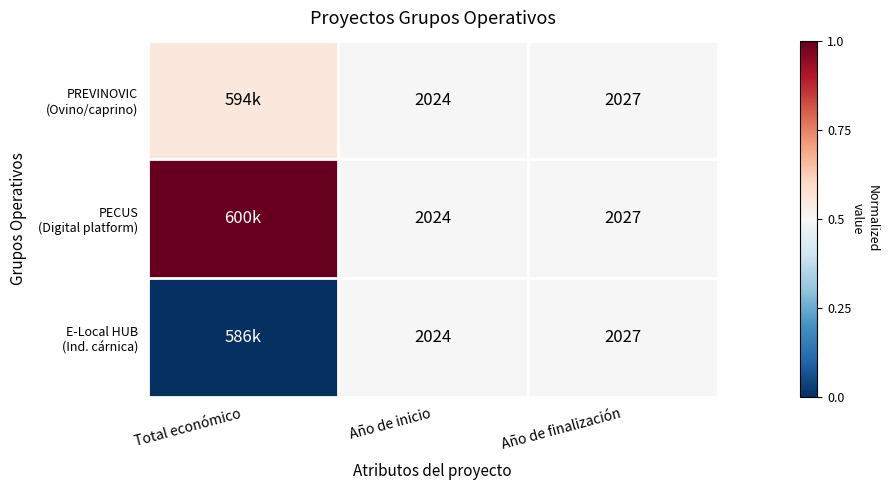

At which category does the chart reach its minimum across all series?

Total económico